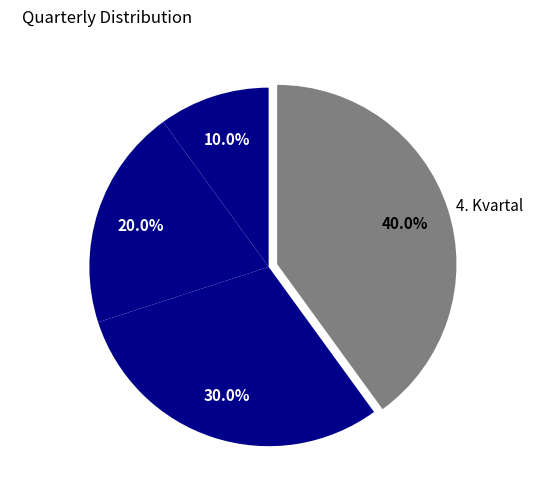

Count the number of slices in the pie.

4